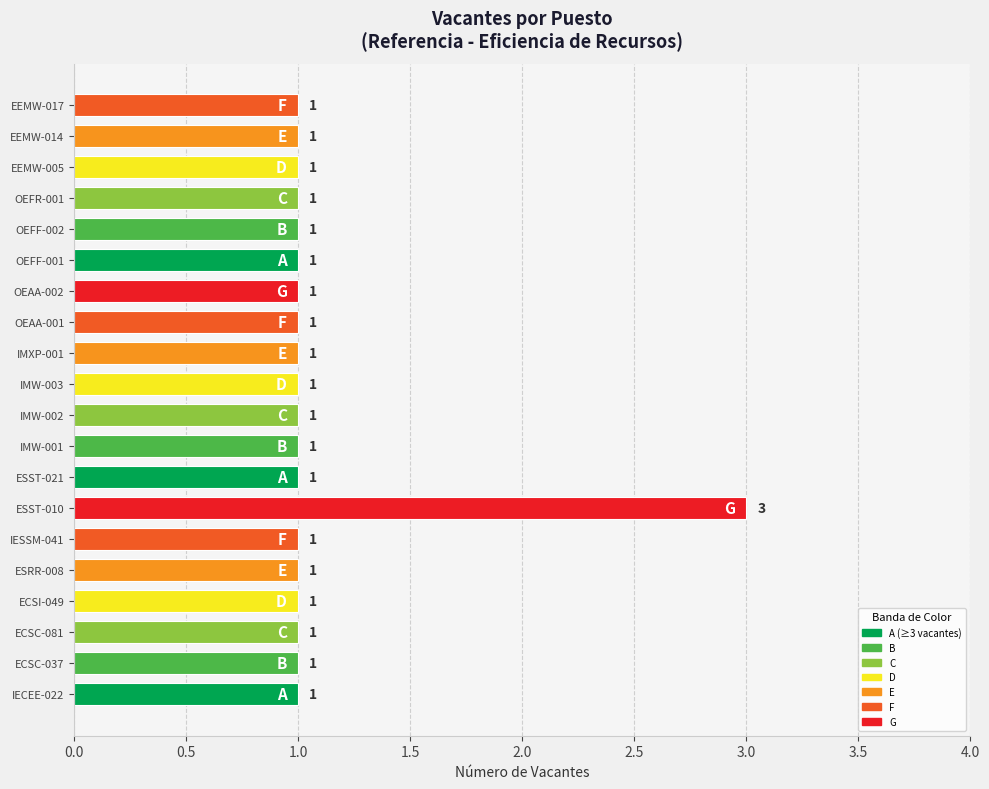

How many distinct data groups are displayed?

1